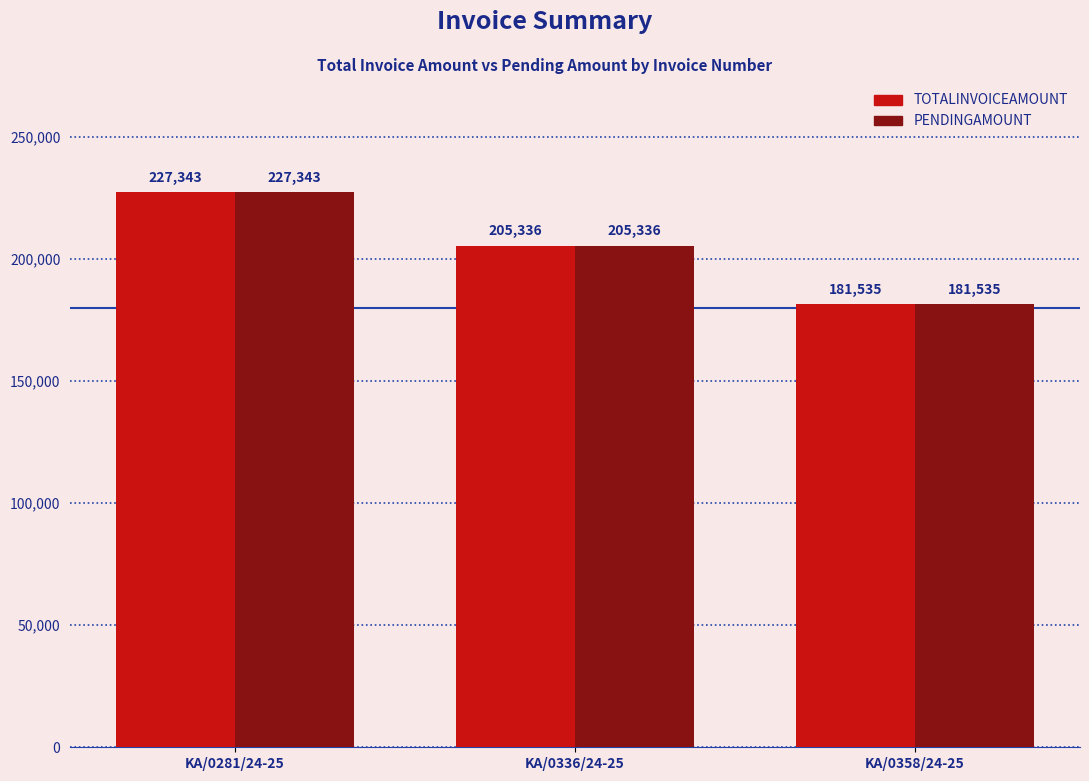

At which label does PENDINGAMOUNT reach its minimum?

KA/0358/24-25